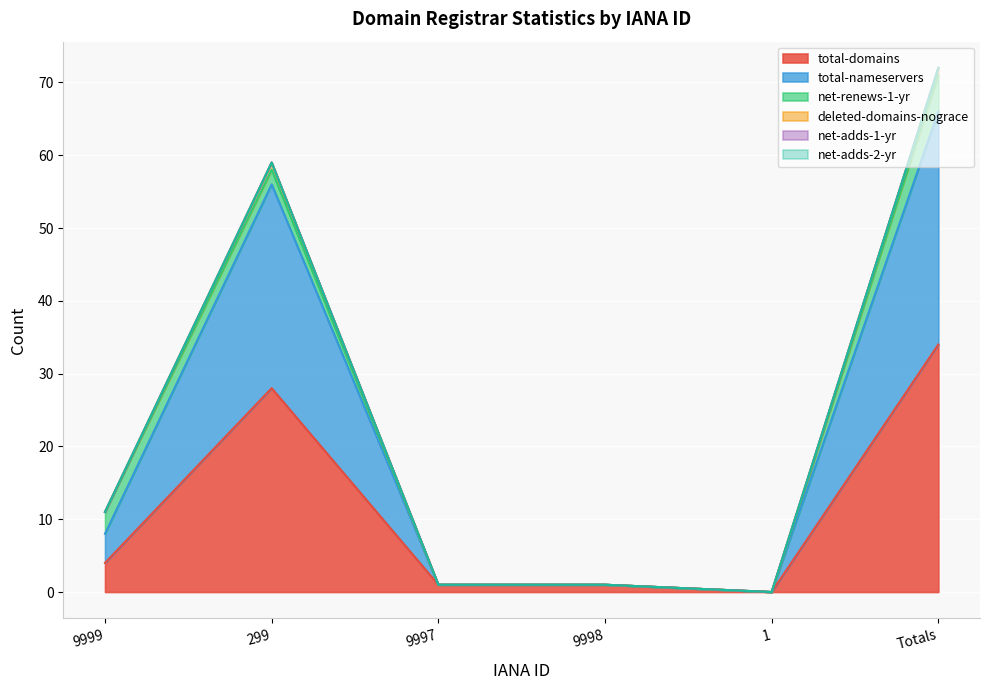

Rank the categories by total-nameservers value from lowest to highest.

1, 9997, 9998, 9999, 299, Totals